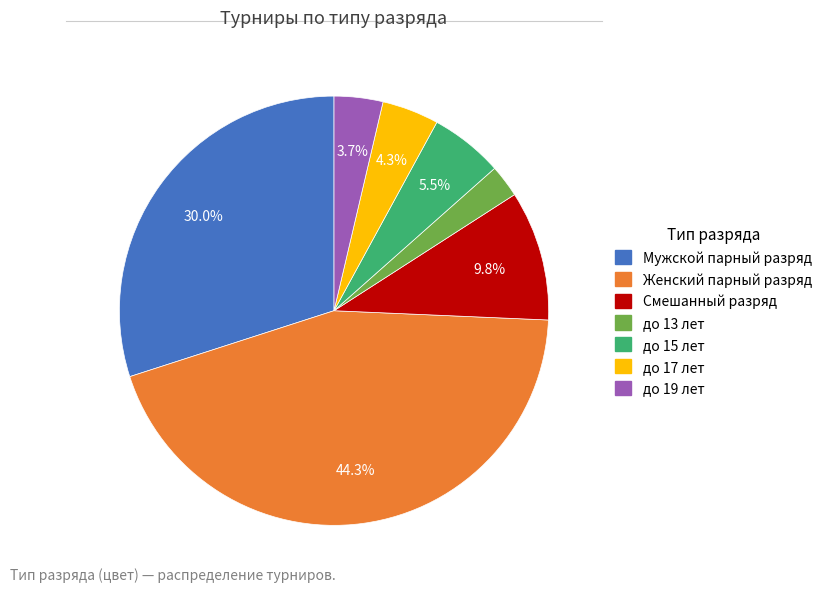

What portion of the pie excludes Женский парный разряд?

55.7%